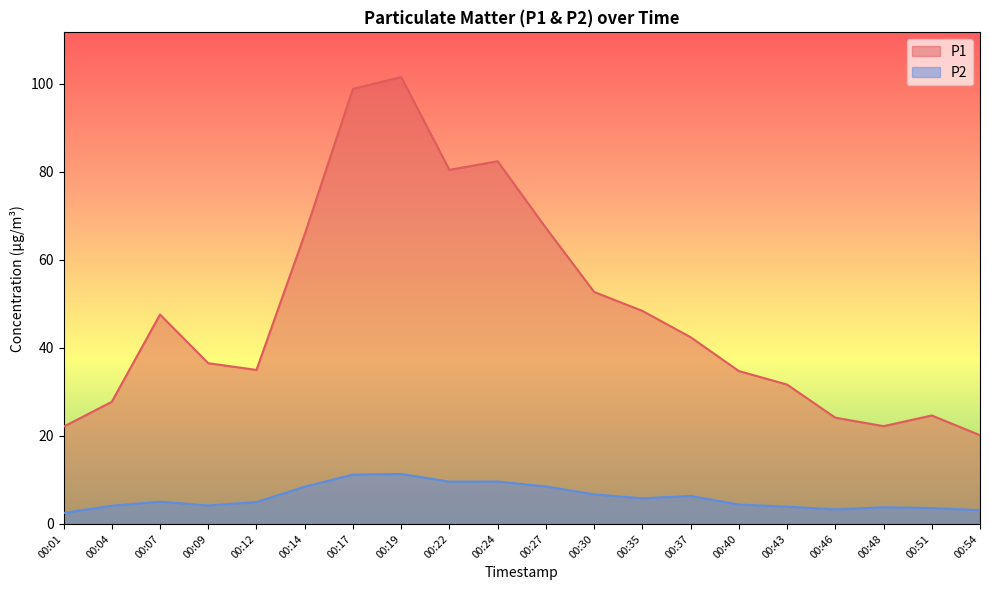

How many data points in P2 are above 5?

10